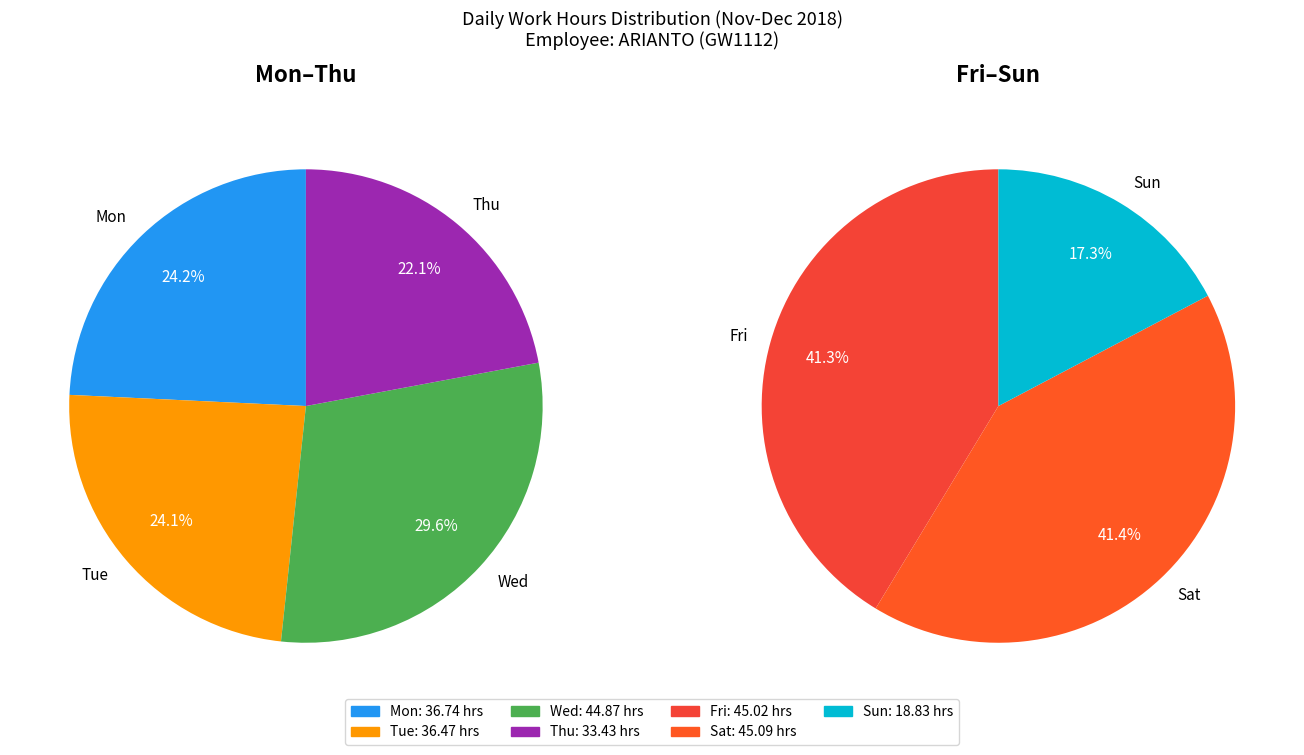

Is there a majority slice in this chart?

No